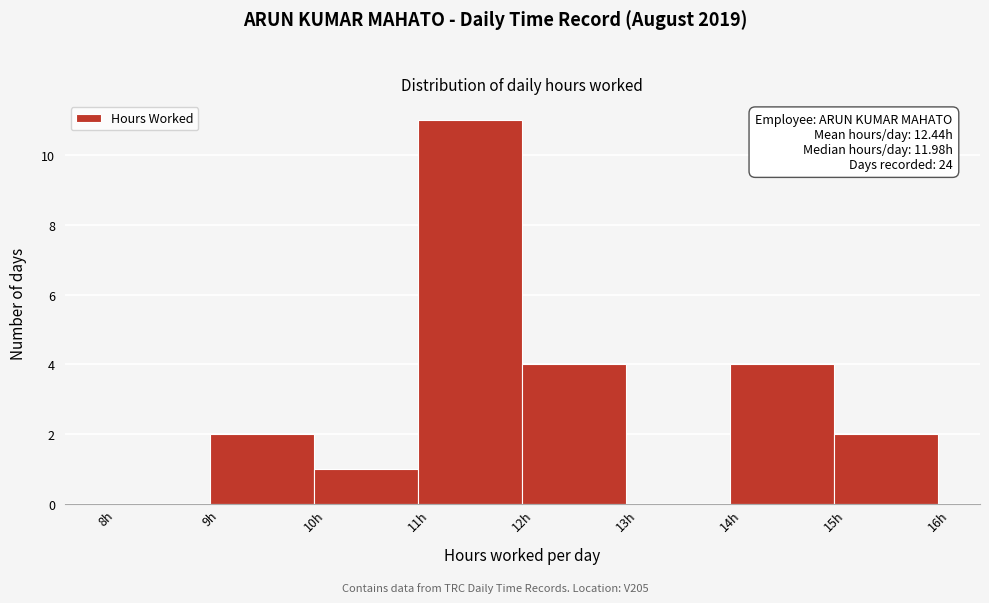

Which range on the x-axis has the tallest bar?

11 to 12